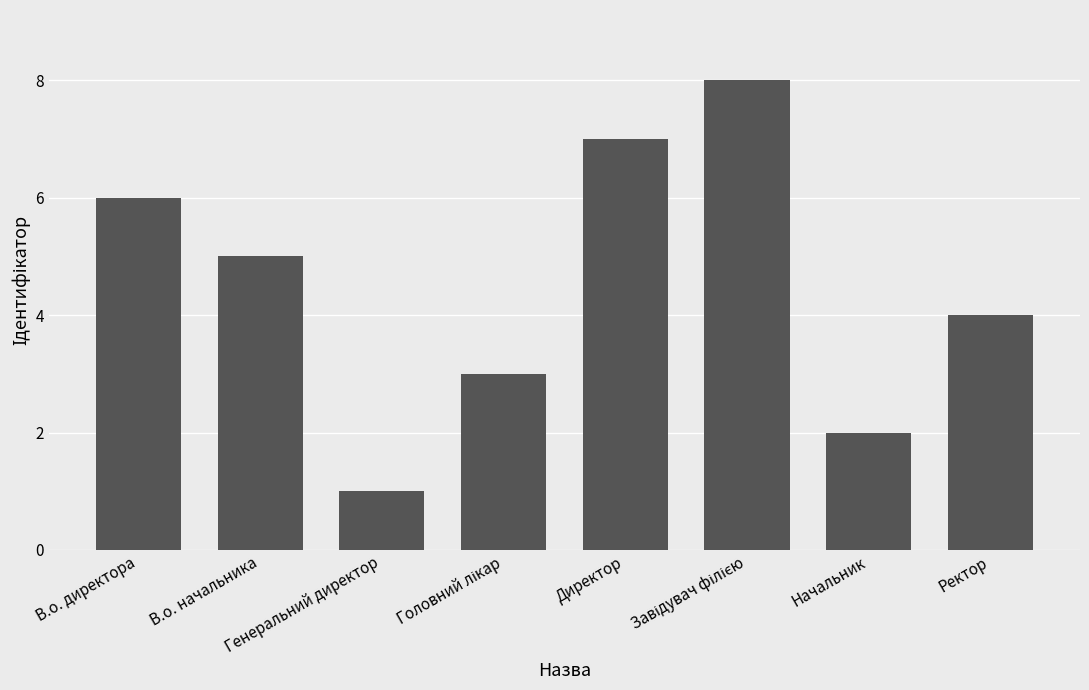

Which category has the lowest value across all series?

Генеральний директор